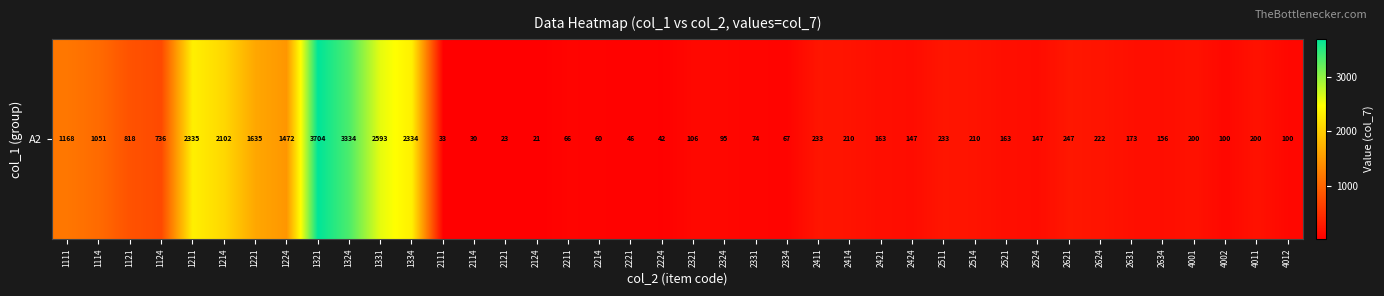

What value does the data have at 4012, to the nearest 100?

100